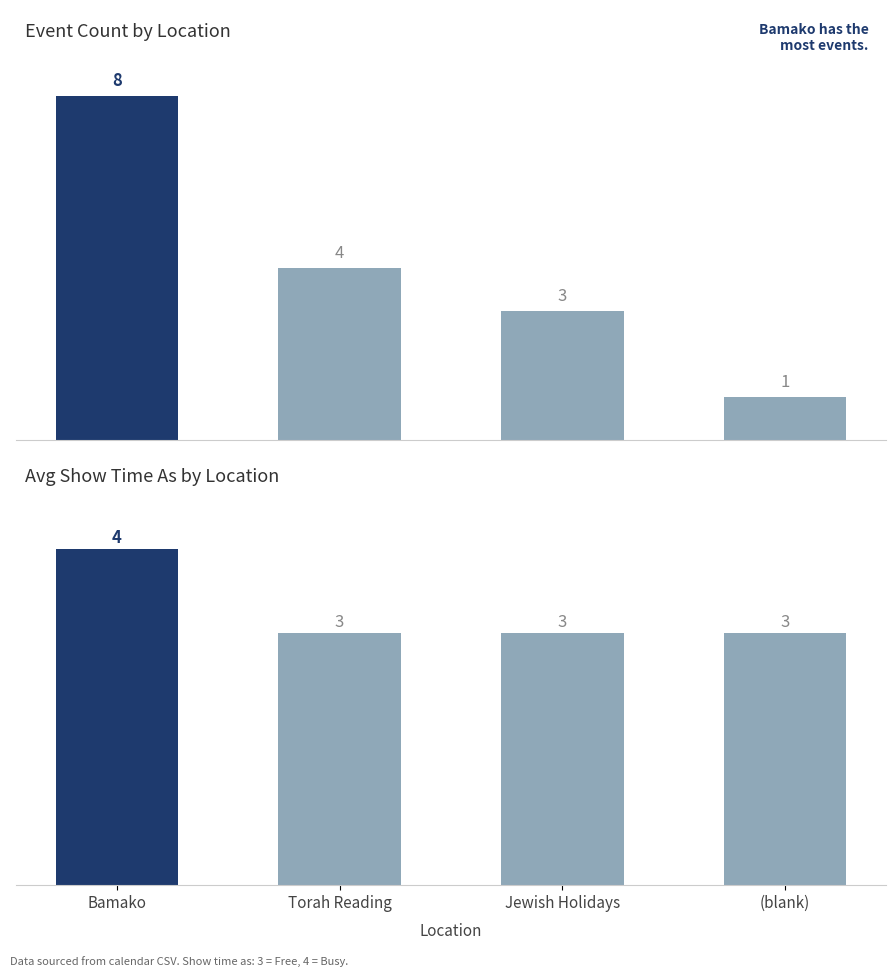

Reading left to right, transcribe all the data shown in this chart.

Event Count: 8	4	3	1
Avg Show Time As: 4	3	3	3